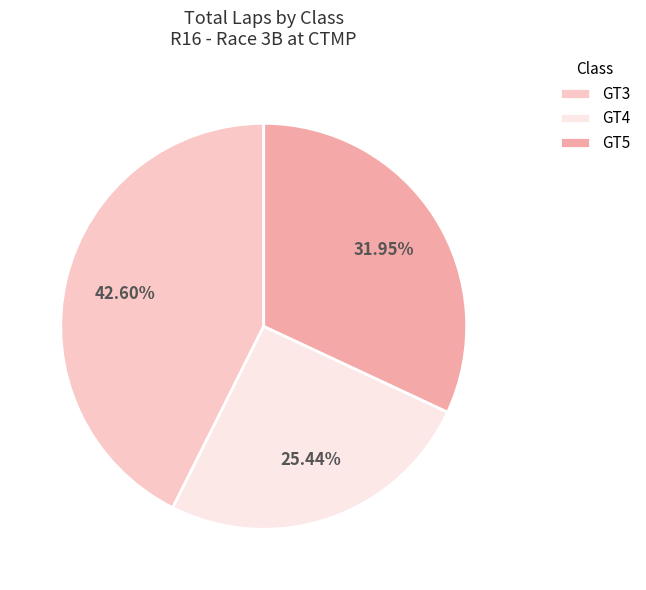

To the nearest percent, what is the average slice percentage?

33%